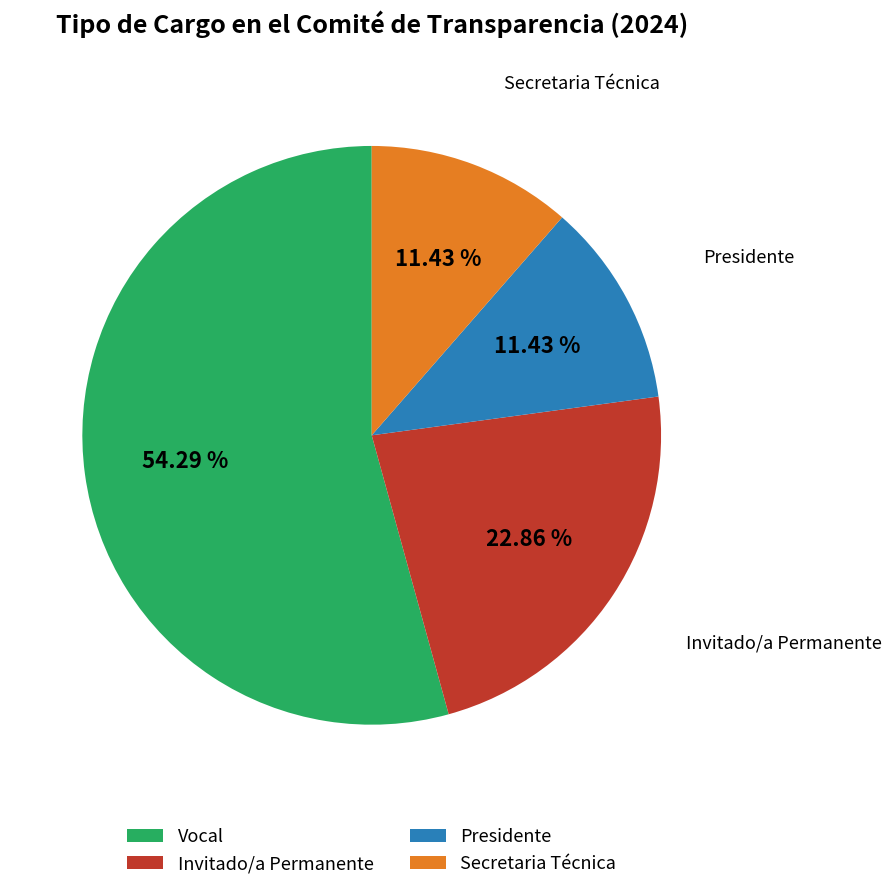

What portion of the pie excludes Vocal?

45.7%